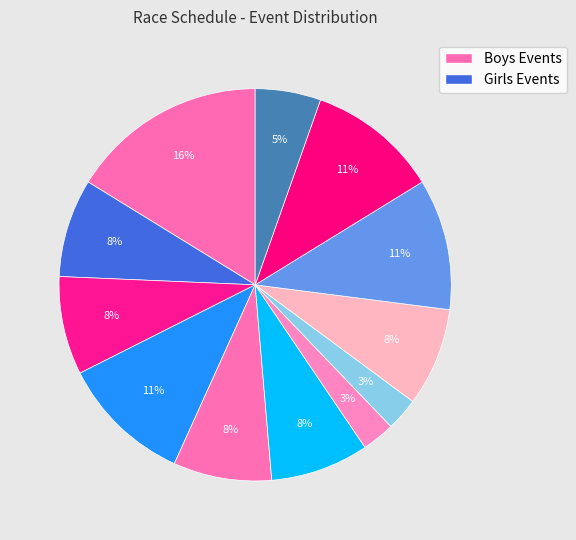

How many segments does this pie chart have?

12